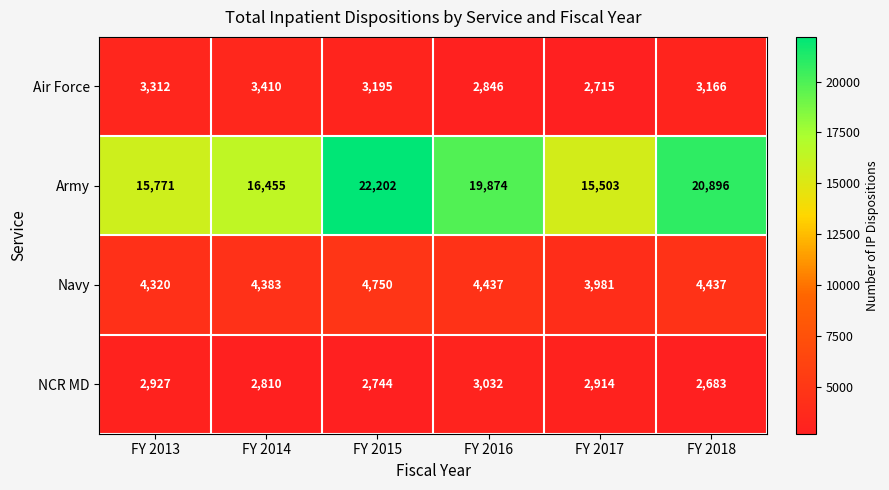

The value of Navy at FY 2018 is 7411. True or false?

False